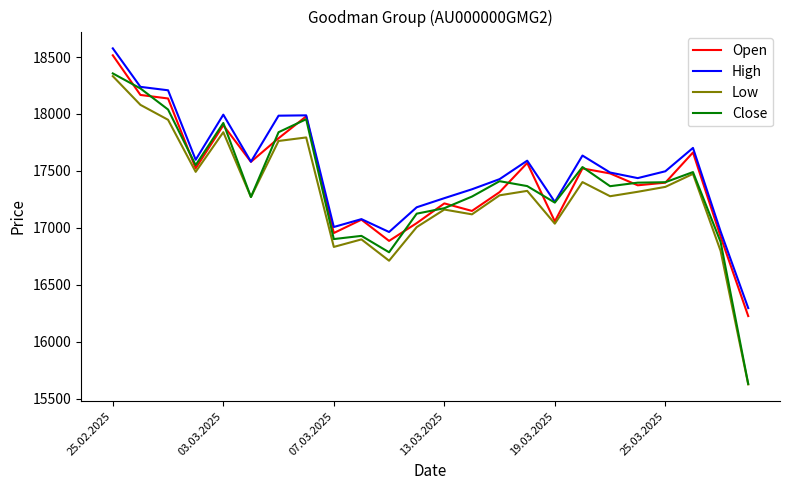

In Low, how many points are lower than both neighbors (excluding endpoints)?

7